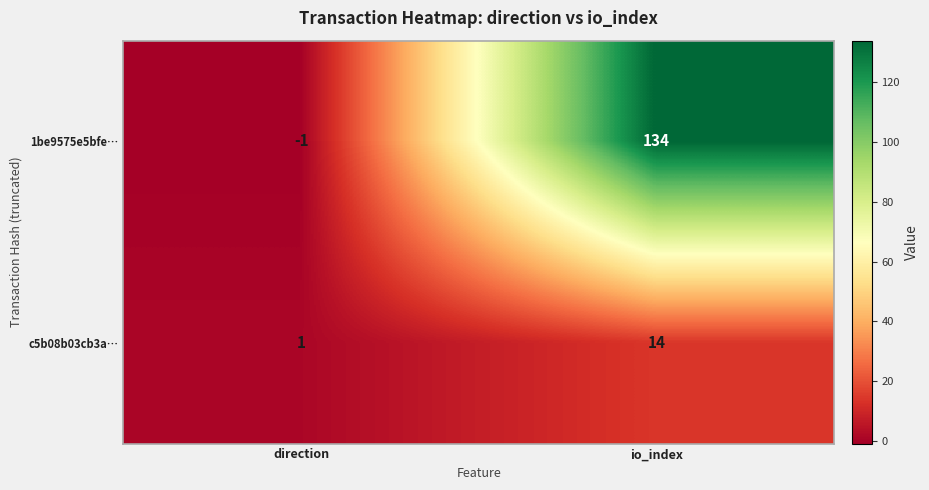

What is the approximate value of 1be9575e5bfe… at io_index, to the nearest 50?

150